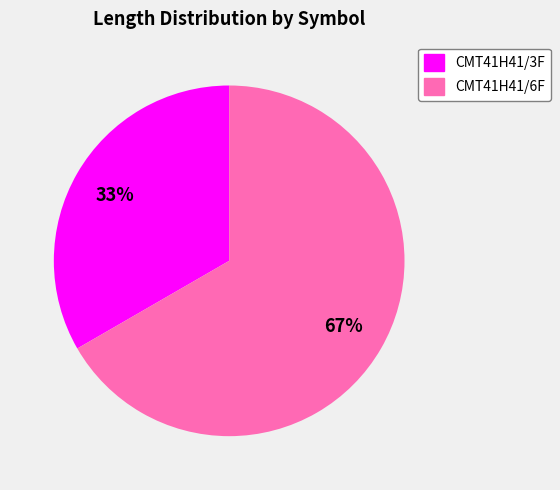

To the nearest percent, what percentage of the pie is CMT41H41/6F?

67%